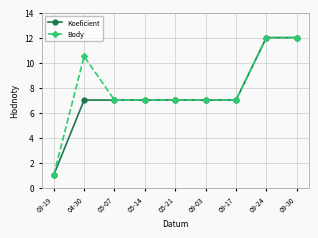

Rank the series at 04-30 from lowest to highest value.

Koeficient, Body